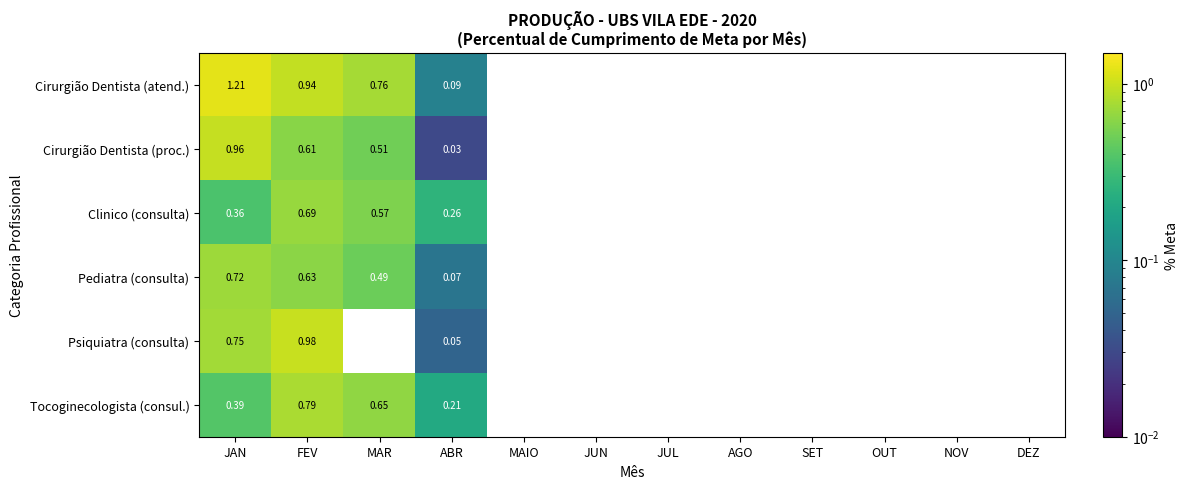

Which category has the highest value across all series?

JAN